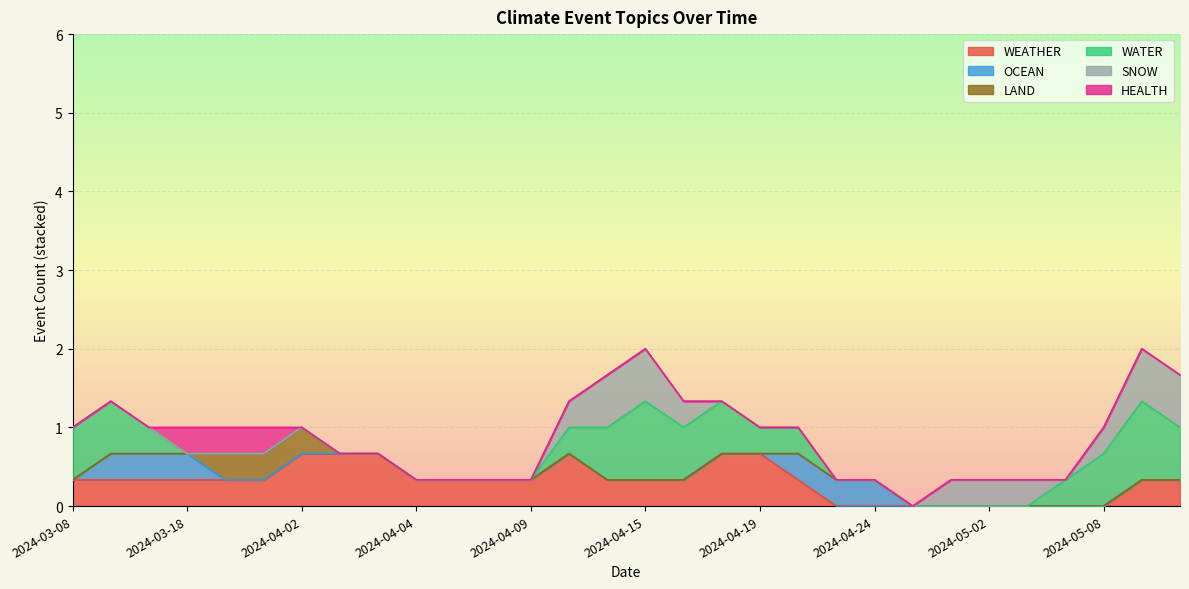

Which series has the widest spread of values?

WEATHER